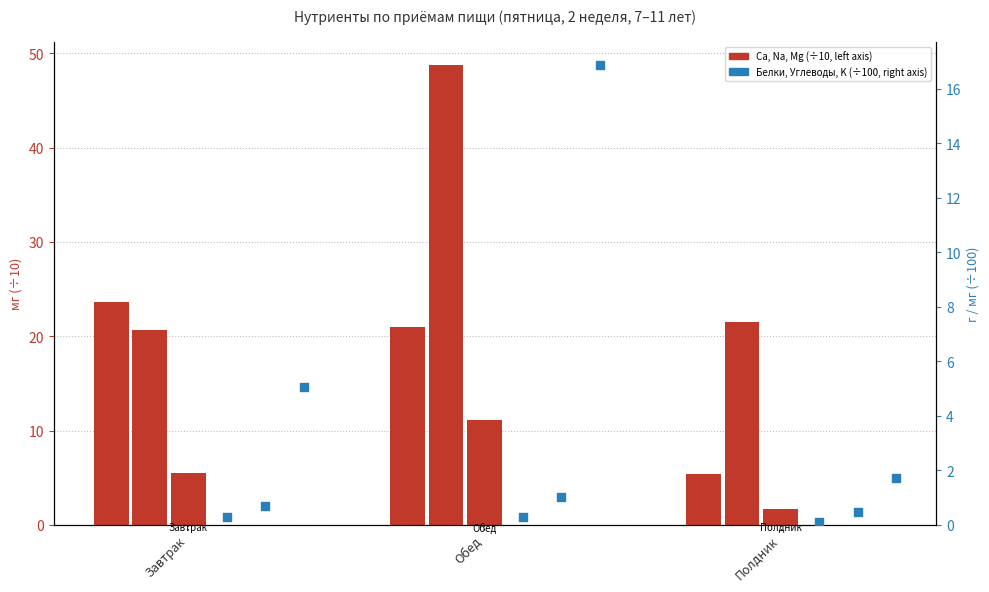

Is the value of Ca at Завтрак greater than the value of Mg at Обед?

Yes